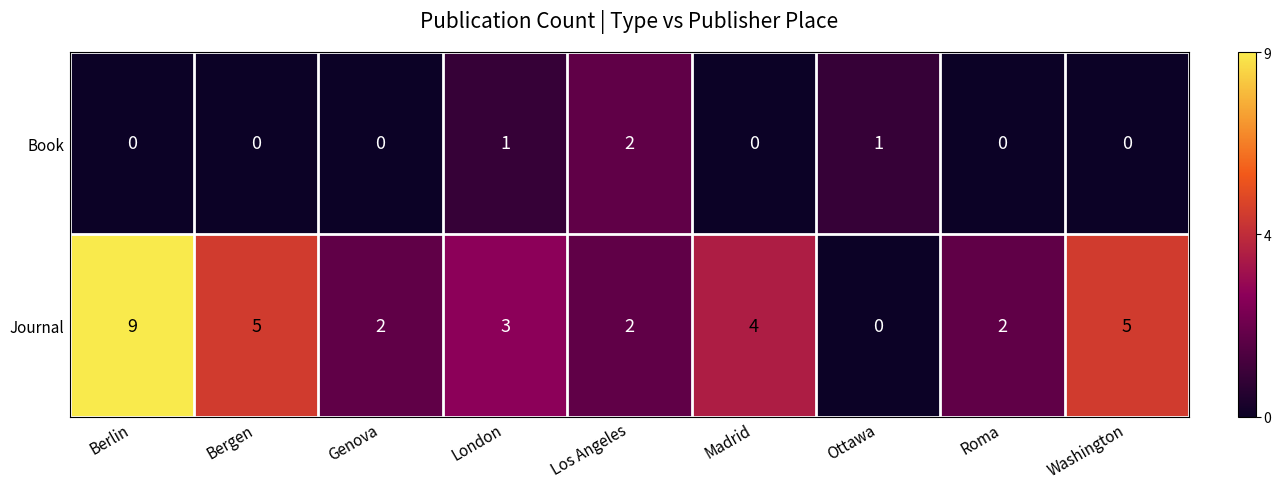

Reading left to right, what are all the values shown in this chart?

Book: Berlin=0	Bergen=0	Genova=0	London=1	Los Angeles=2	Madrid=0	Ottawa=1	Roma=0	Washington=0
Journal: Berlin=9	Bergen=5	Genova=2	London=3	Los Angeles=2	Madrid=4	Ottawa=0	Roma=2	Washington=5